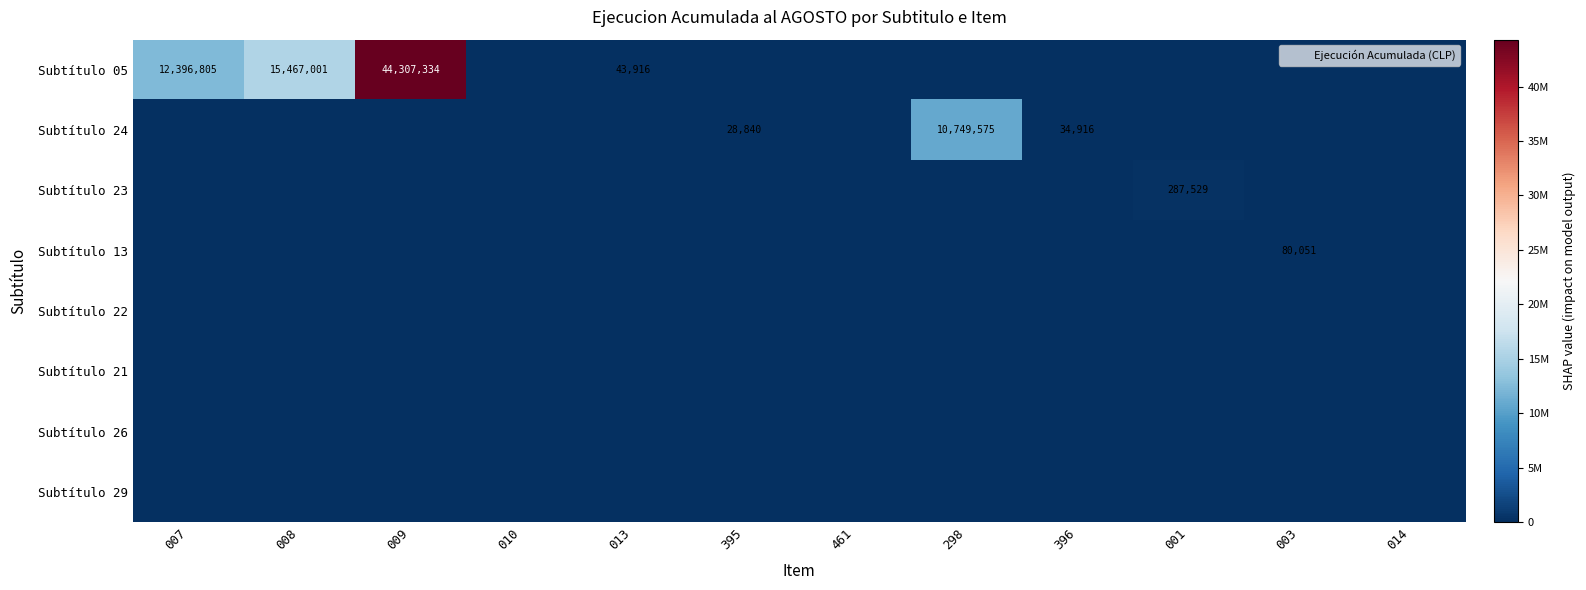

The value of Subtítulo 23 at 007 is 0. True or false?

True